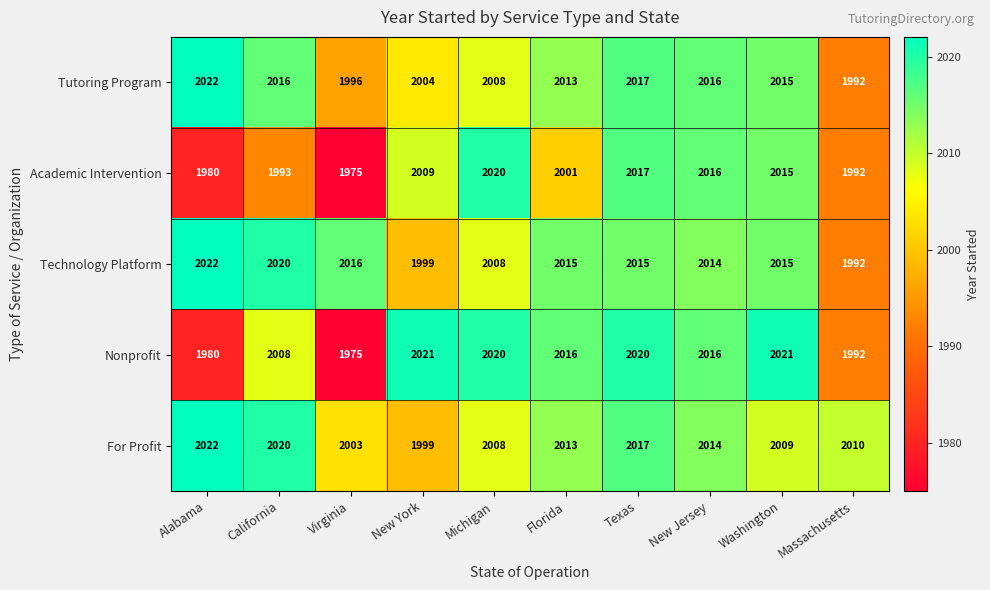

How many distinct data groups are displayed?

5